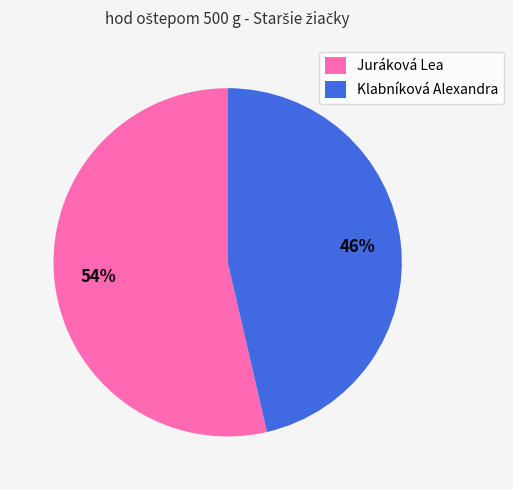

The Klabníková Alexandra slice represents 46% of the pie. True or false?

True